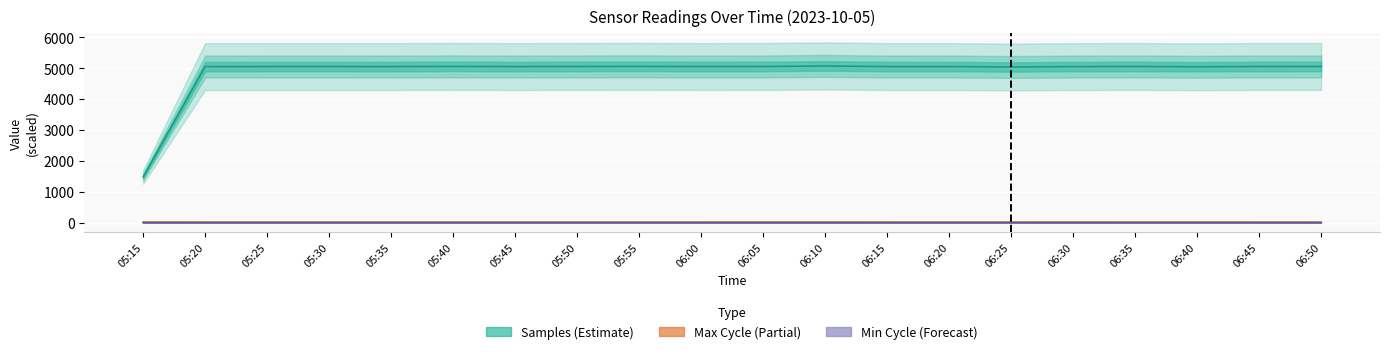

True or false: Min_cycle and Samples cross at least once.

False